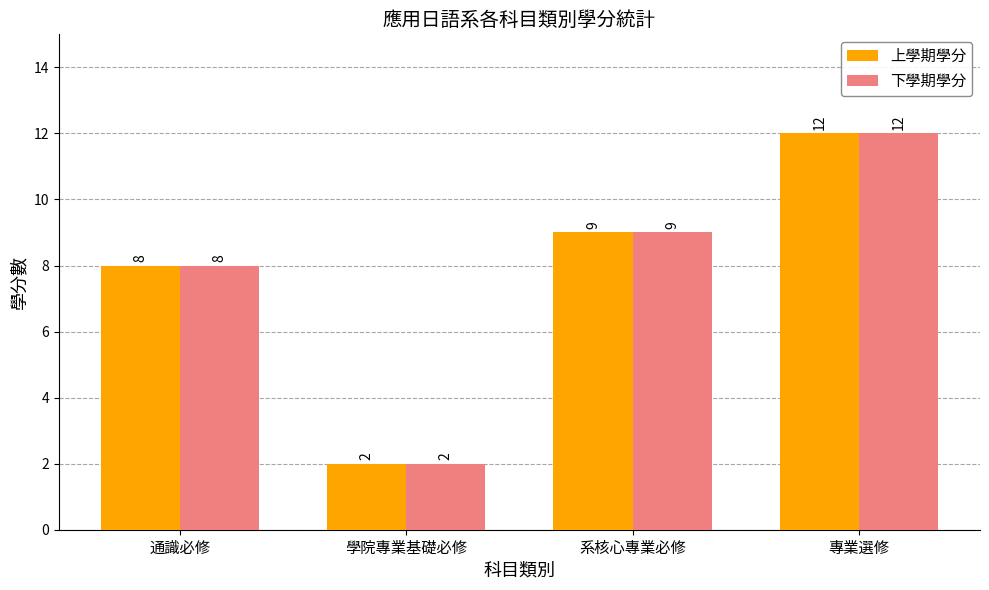

At which label is 上學期學分 closest to 7?

通識必修